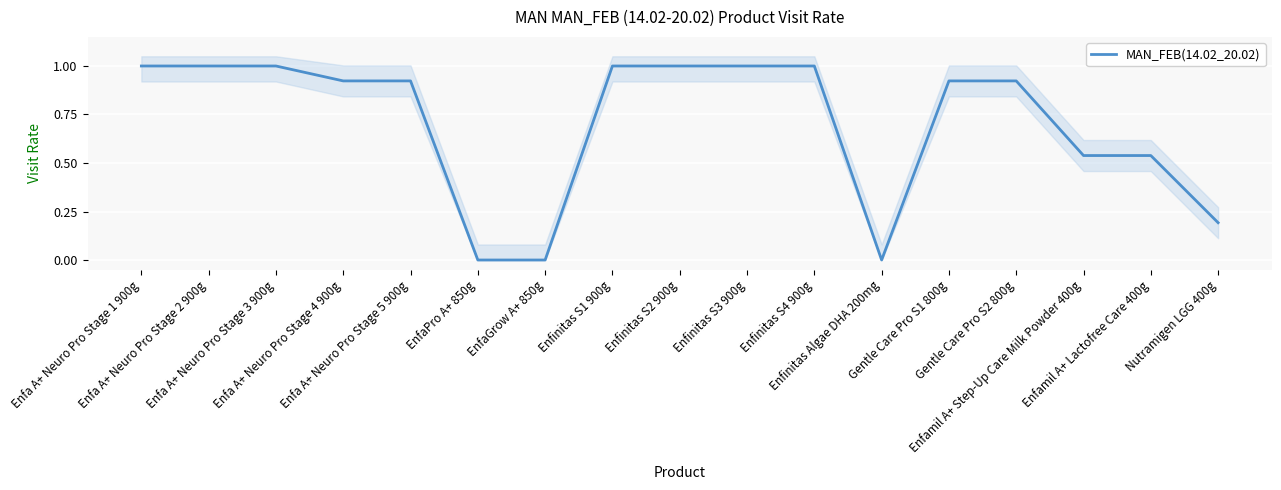

Reading left to right, transcribe all the data shown in this chart.

1.0	1.0	1.0	0.9	0.9	0.0	0.0	1.0	1.0	1.0	1.0	0.0	0.9	0.9	0.5	0.5	0.2